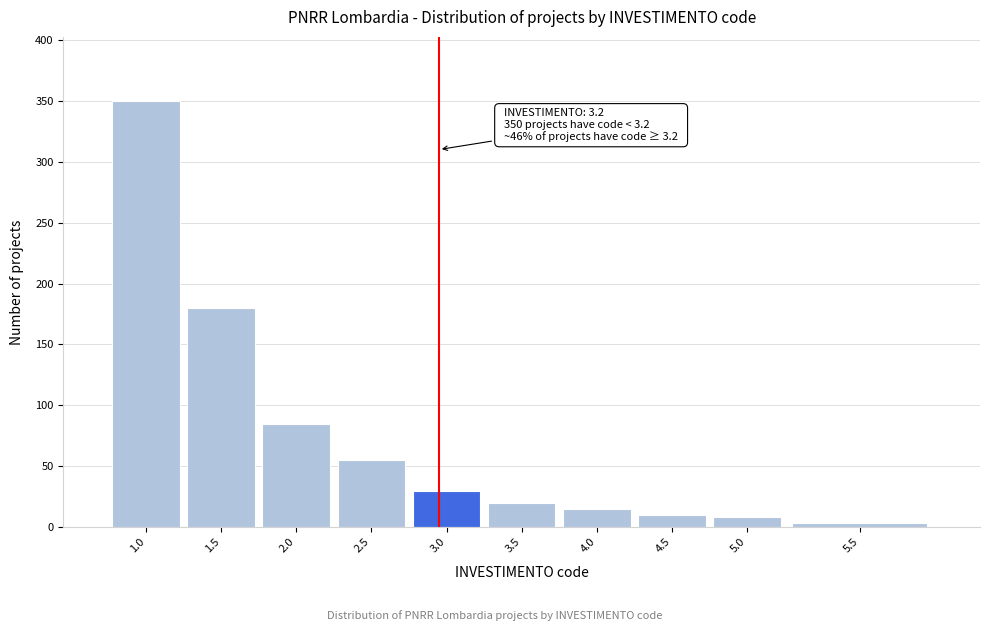

Reading right to left, transcribe all the data shown in this chart.

3	8	10	15	20	30	55	85	180	350